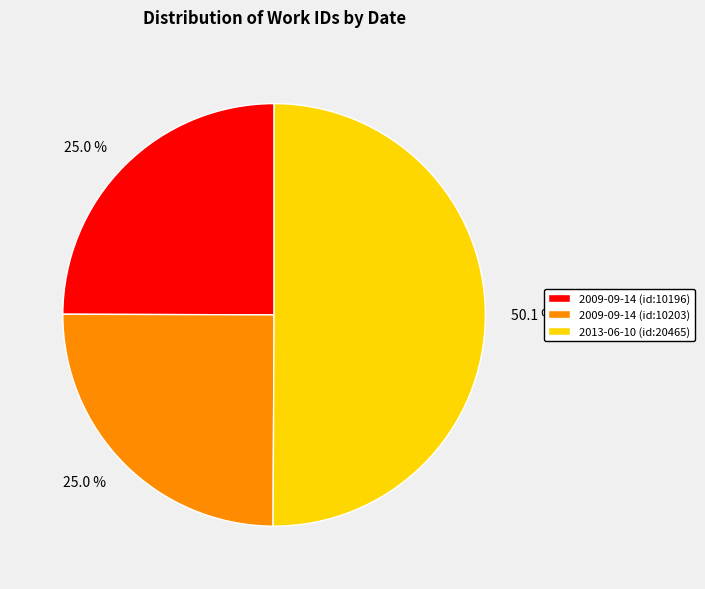

What is the majority slice?

2013-06-10 (id:20465)